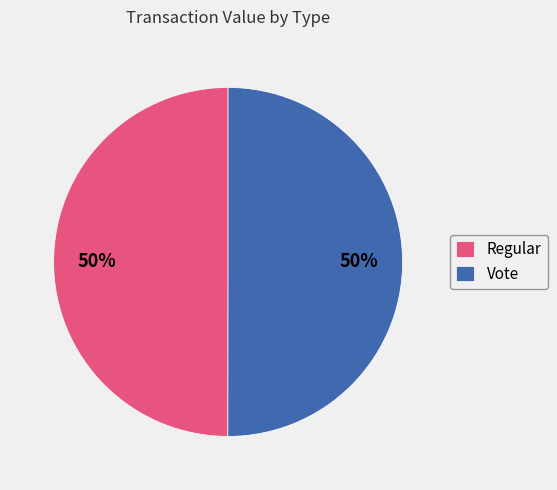

What is the ratio of the value at Regular to the value at Vote?

1.0